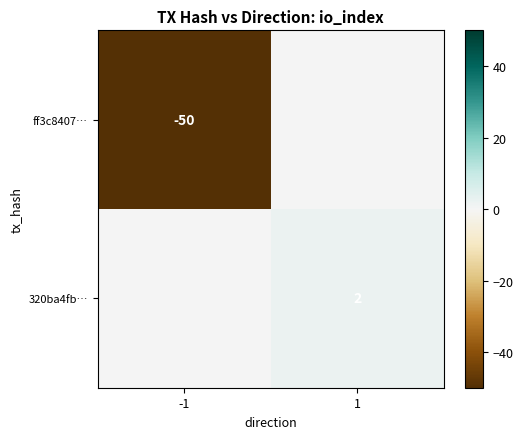

Is it true that 320ba4fb… equals 2 at 1?

True